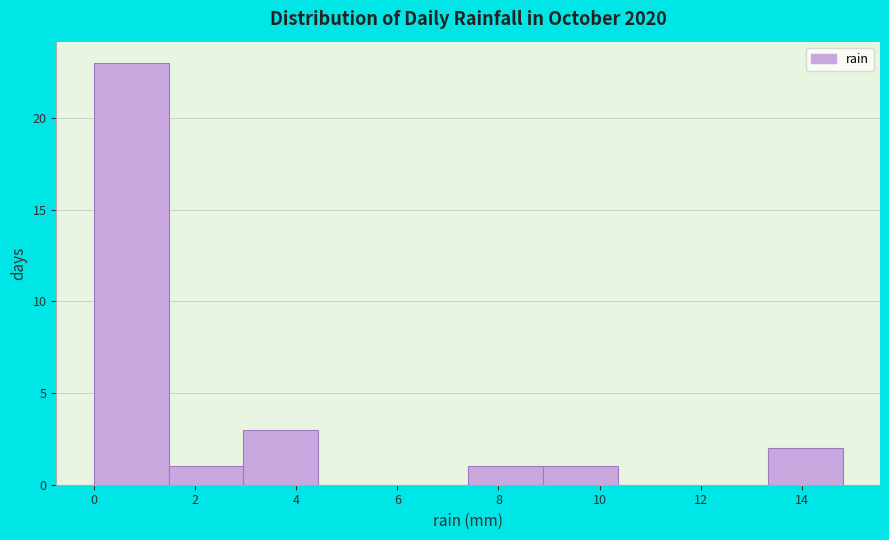

How tall is the bar that spans 8.88 to 10.36 on the x-axis? Neither the bar edges nor the heights are printed on the chart, so give them approximately, as read against the axes.

1